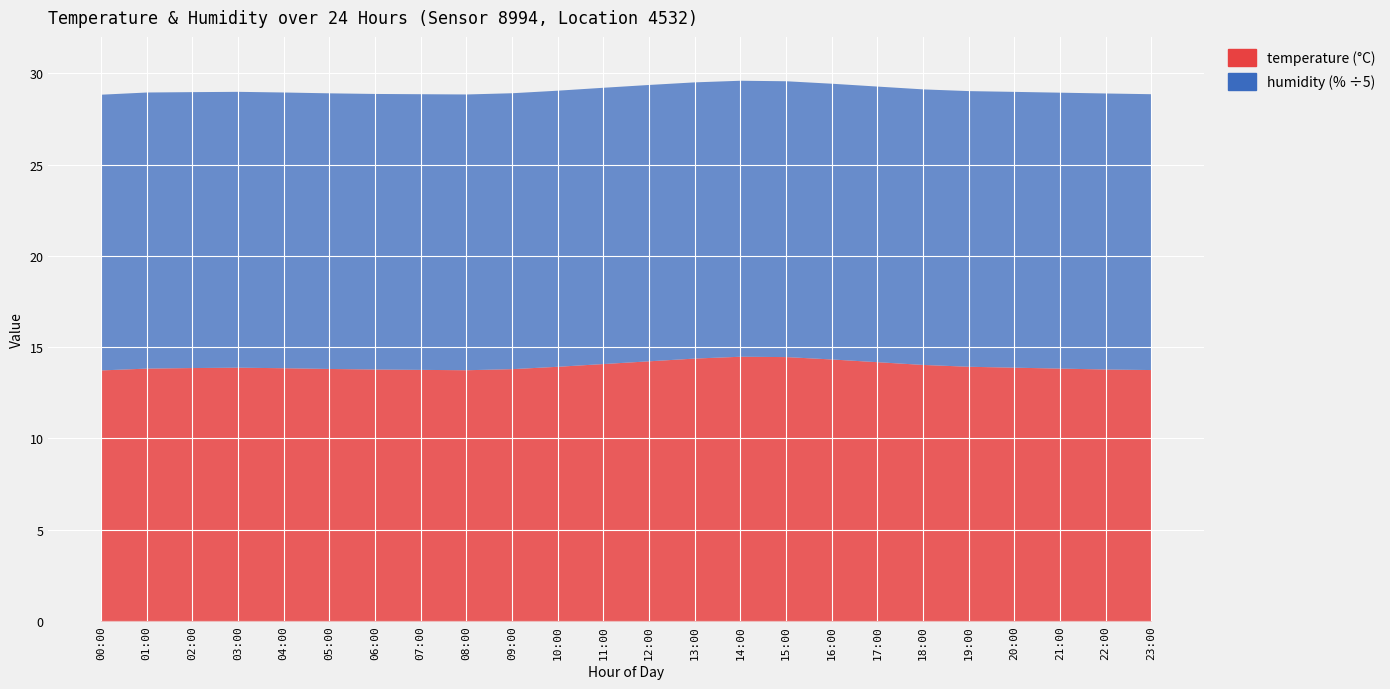

Is it true that temperature equals 9.1 at 02:00?

False